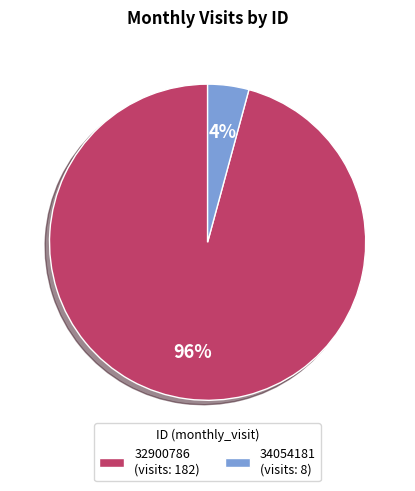

True or false: 32900786 accounts for 96% of the total.

True